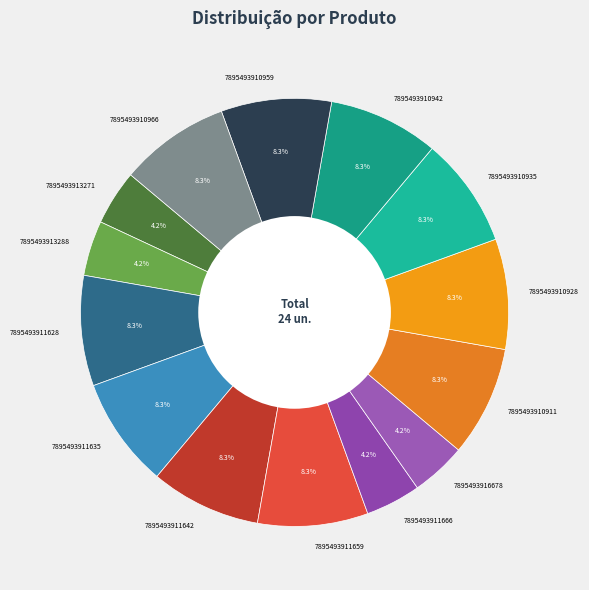

How many slices are in this pie chart?

14